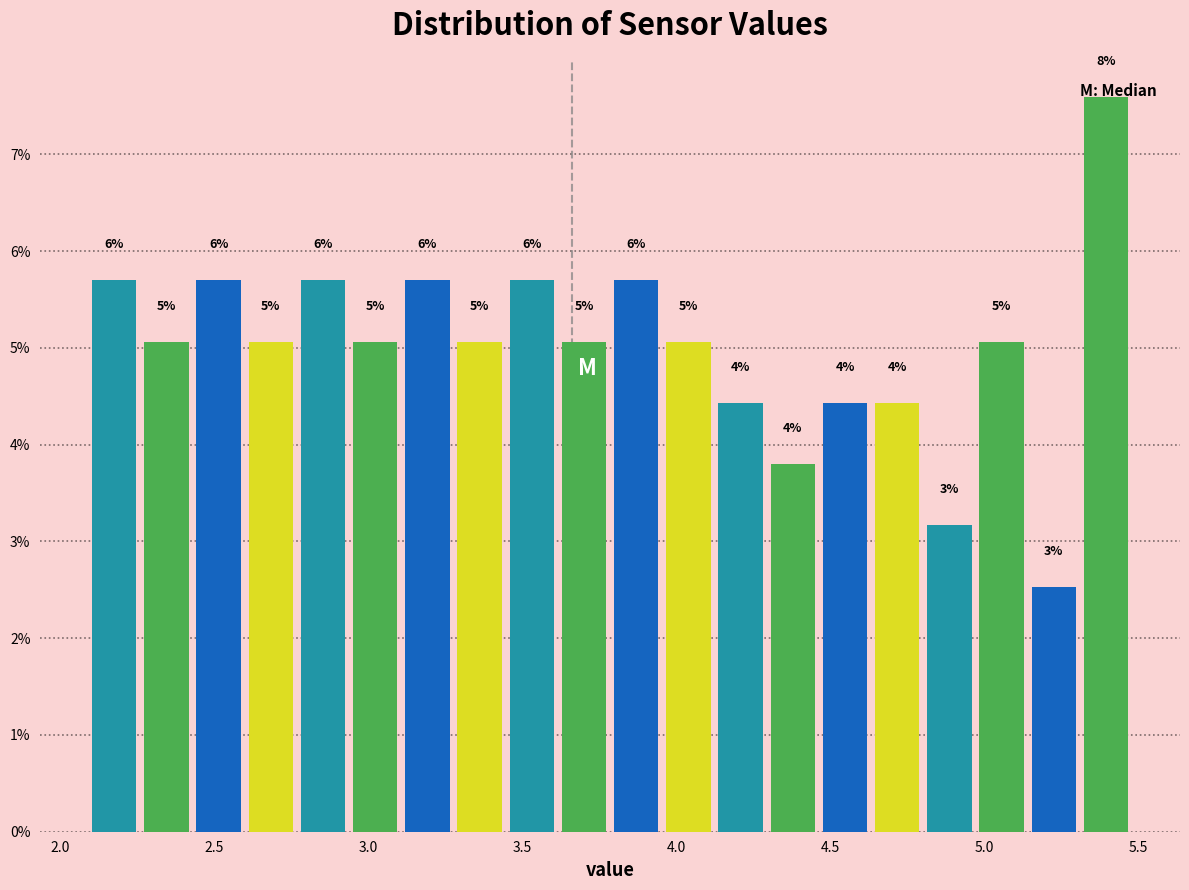

Read against the x-axis, roughly where is the centre of the tallest bar?

5.40